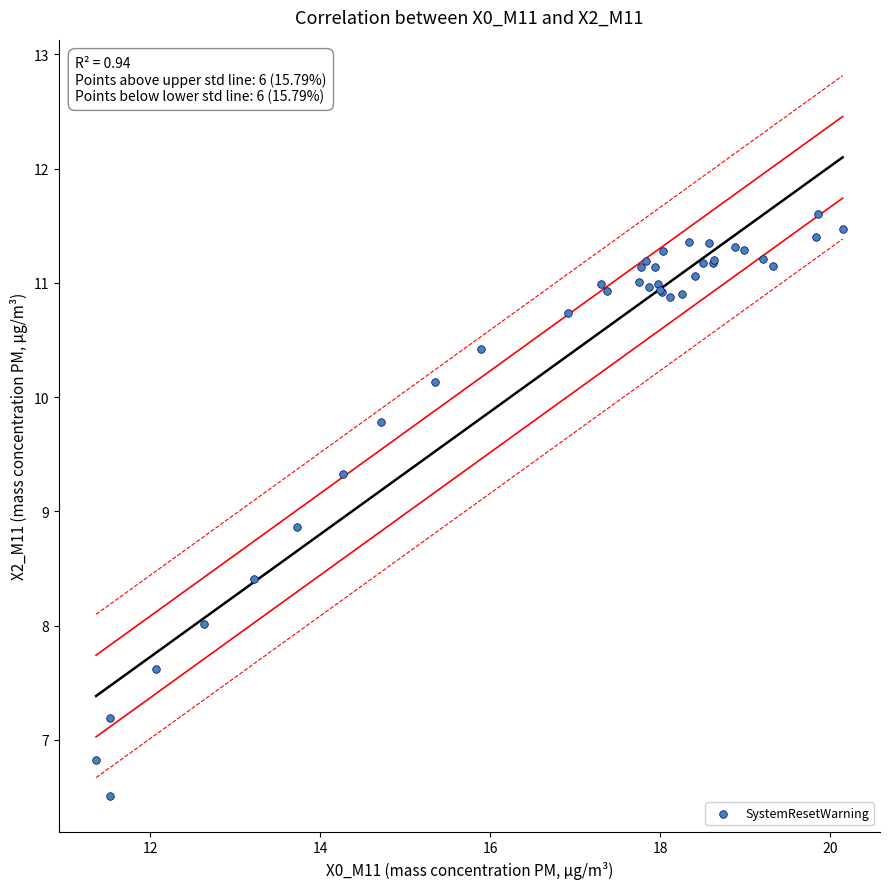

What Y value in the scatter plot is closest to 9?

8.9